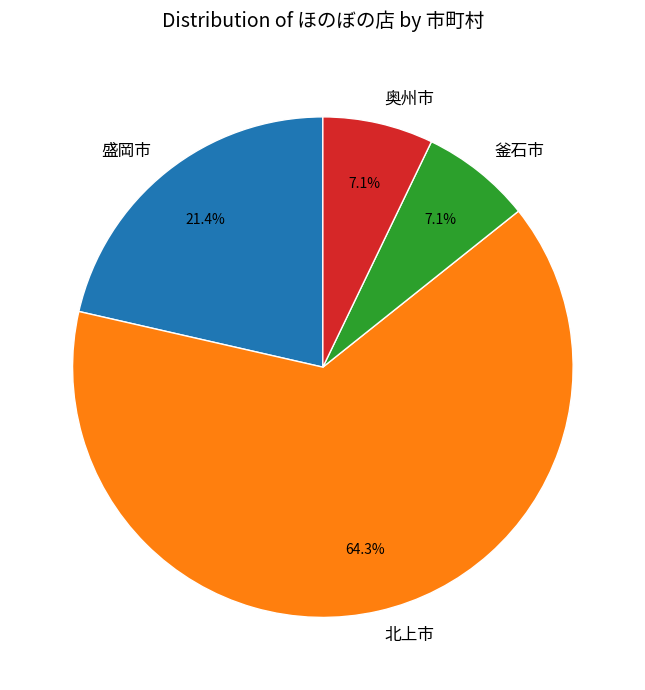

What is the largest slice in the pie chart?

北上市